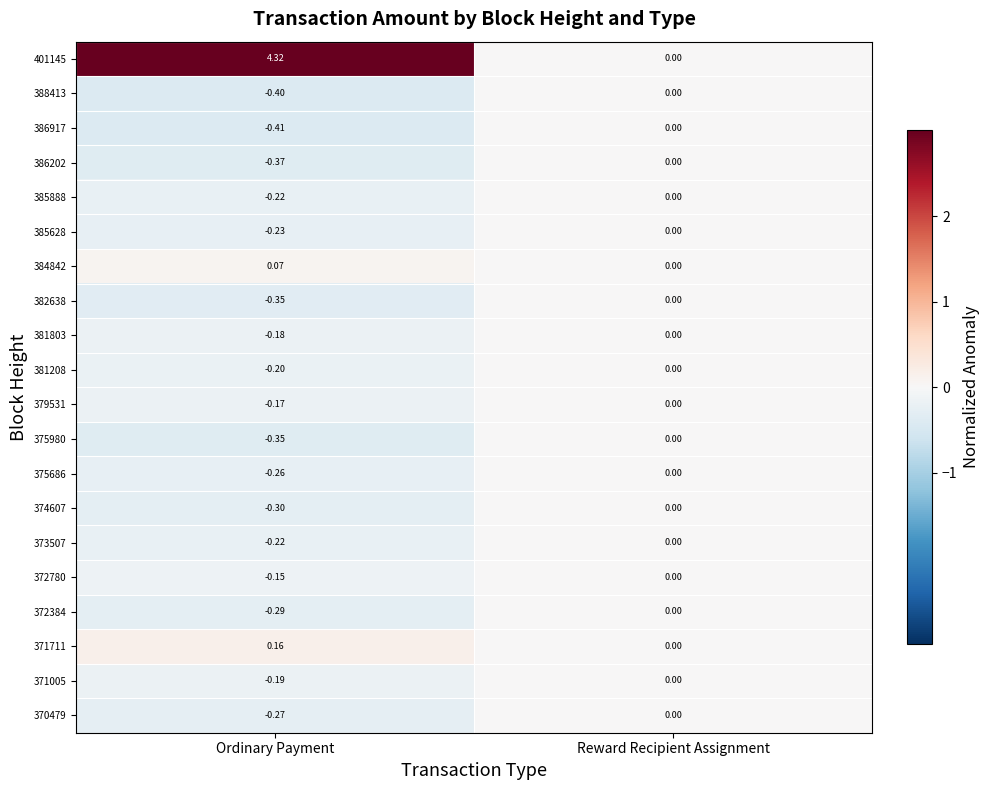

Which series has the largest range (max minus min)?

401145